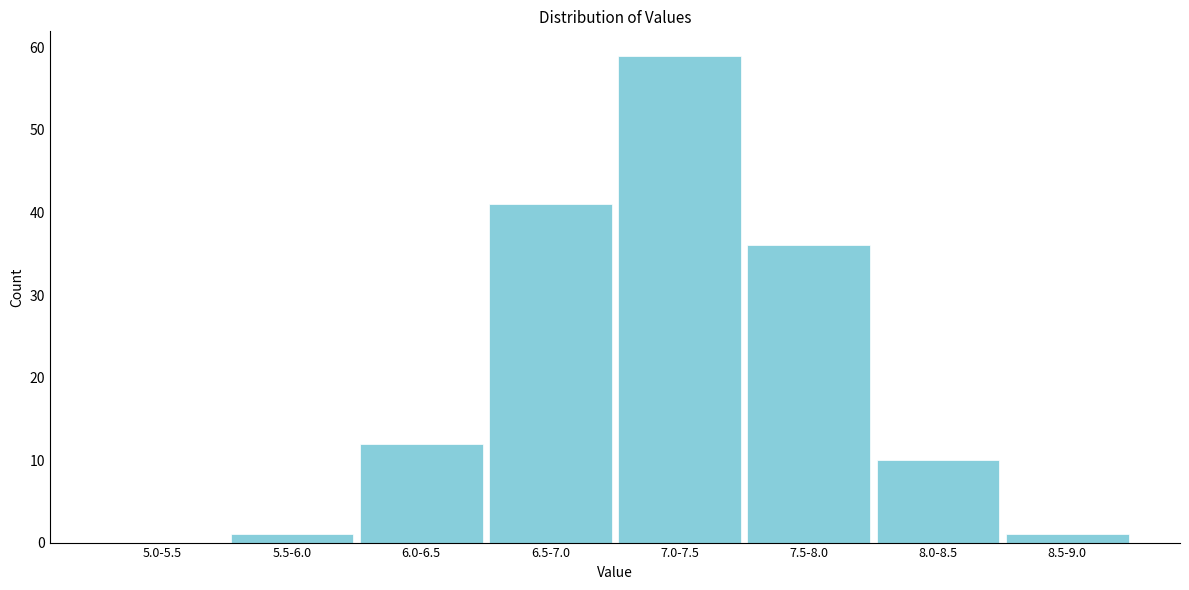

Reading left to right, what are all the values shown in this chart?

5.0-5.5=0	5.5-6.0=1	6.0-6.5=12	6.5-7.0=41	7.0-7.5=59	7.5-8.0=36	8.0-8.5=10	8.5-9.0=1